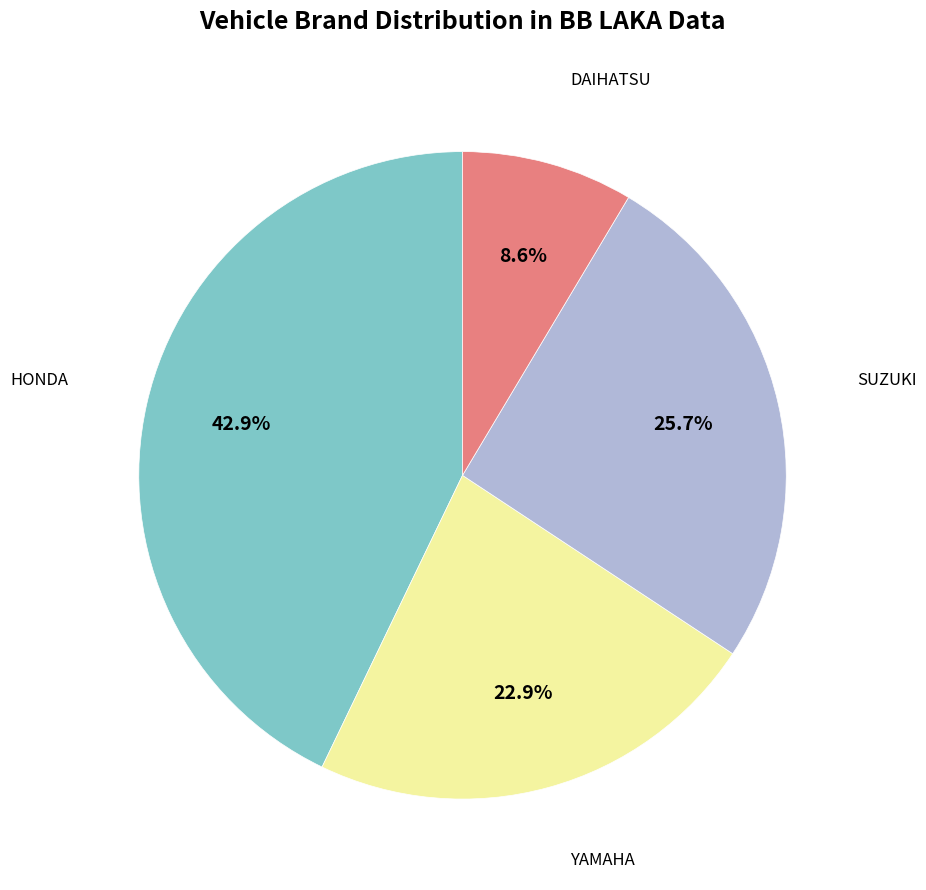

Is there a majority slice in this chart?

No